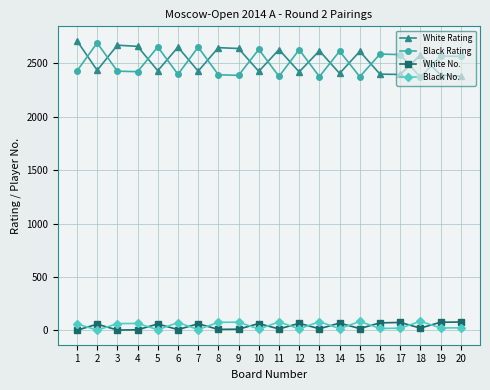

Is the value of White No. at 18 greater than the value of White Rating at 14?

No